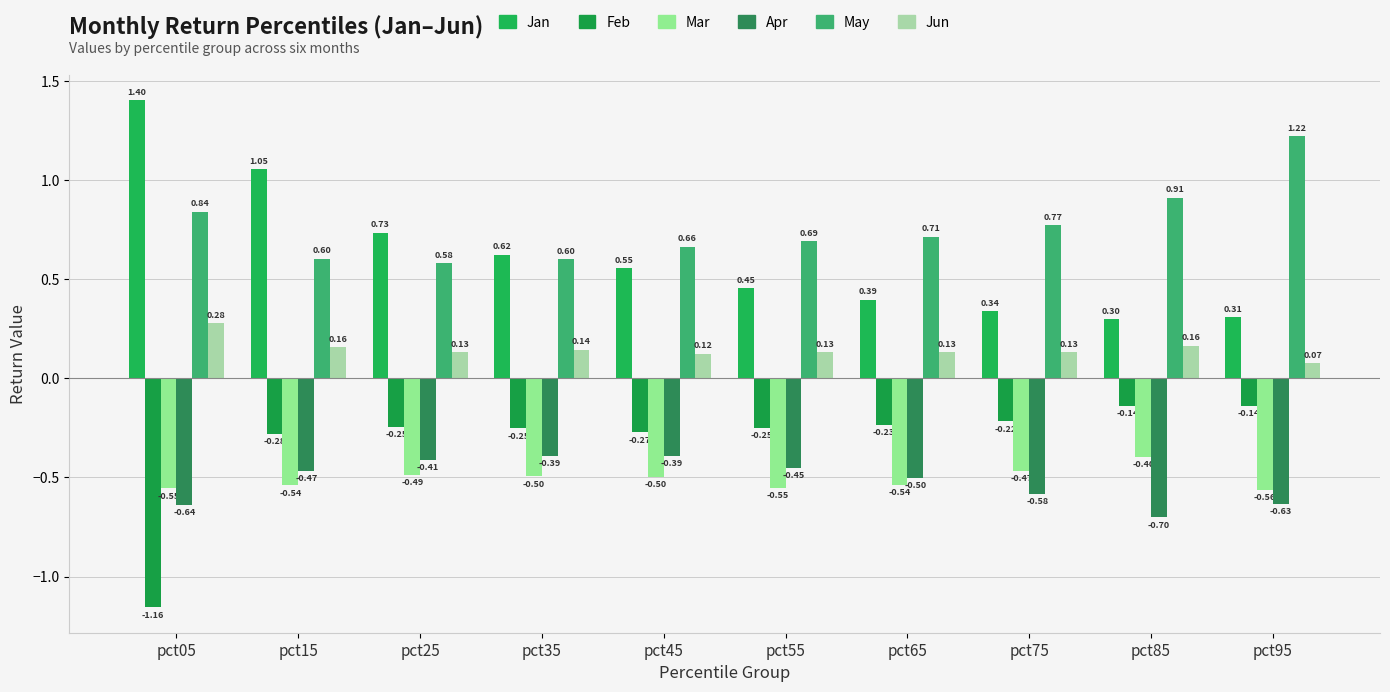

Reading right to left, transcribe all the data shown in this chart.

Jan: pct95=0.3	pct85=0.3	pct75=0.3	pct65=0.4	pct55=0.5	pct45=0.6	pct35=0.6	pct25=0.7	pct15=1.1	pct05=1.4
Feb: pct95=-0.1	pct85=-0.1	pct75=-0.2	pct65=-0.2	pct55=-0.3	pct45=-0.3	pct35=-0.3	pct25=-0.2	pct15=-0.3	pct05=-1.2
Mar: pct95=-0.6	pct85=-0.4	pct75=-0.5	pct65=-0.5	pct55=-0.6	pct45=-0.5	pct35=-0.5	pct25=-0.5	pct15=-0.5	pct05=-0.6
Apr: pct95=-0.6	pct85=-0.7	pct75=-0.6	pct65=-0.5	pct55=-0.5	pct45=-0.4	pct35=-0.4	pct25=-0.4	pct15=-0.5	pct05=-0.6
May: pct95=1.2	pct85=0.9	pct75=0.8	pct65=0.7	pct55=0.7	pct45=0.7	pct35=0.6	pct25=0.6	pct15=0.6	pct05=0.8
Jun: pct95=0.1	pct85=0.2	pct75=0.1	pct65=0.1	pct55=0.1	pct45=0.1	pct35=0.1	pct25=0.1	pct15=0.2	pct05=0.3